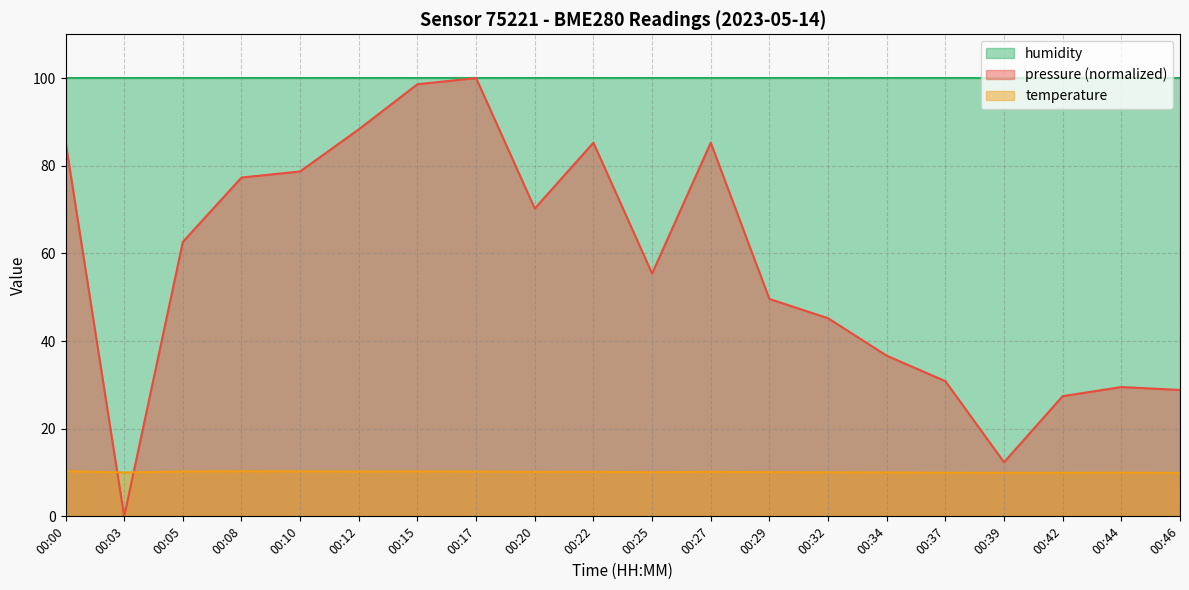

Is it true that pressure equals 10.2 at 00:34?

False